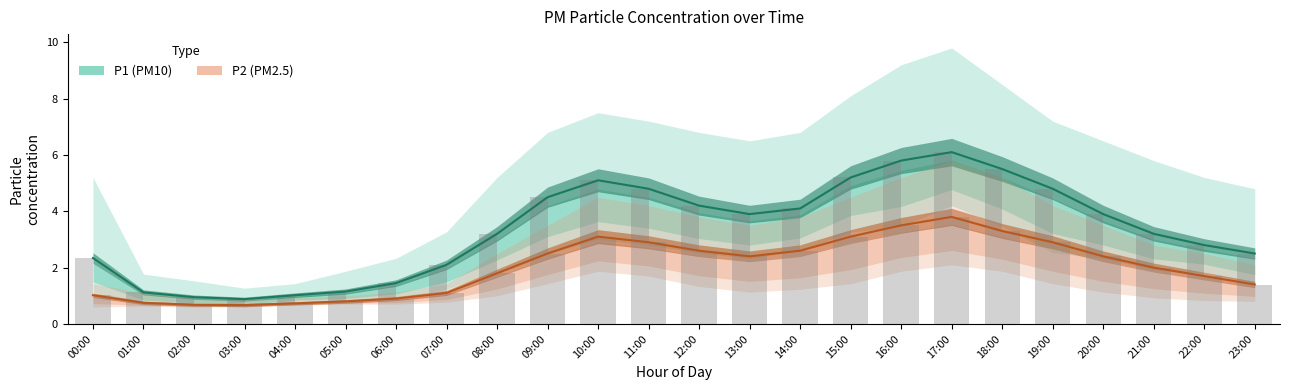

Between 05:00 and 07:00, which is larger?

07:00